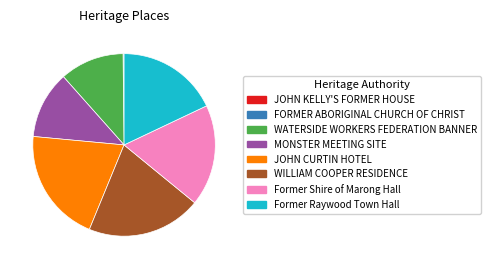

Does WILLIAM COOPER RESIDENCE account for over 50% of the chart?

No